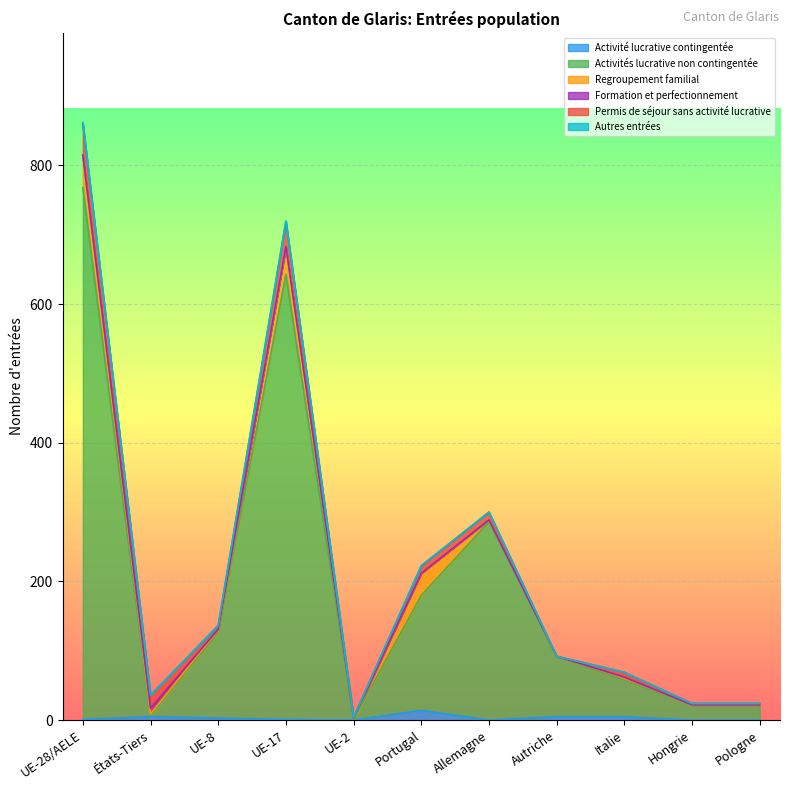

True or false: Regroupement familial has a value of 4 at UE-8.

True